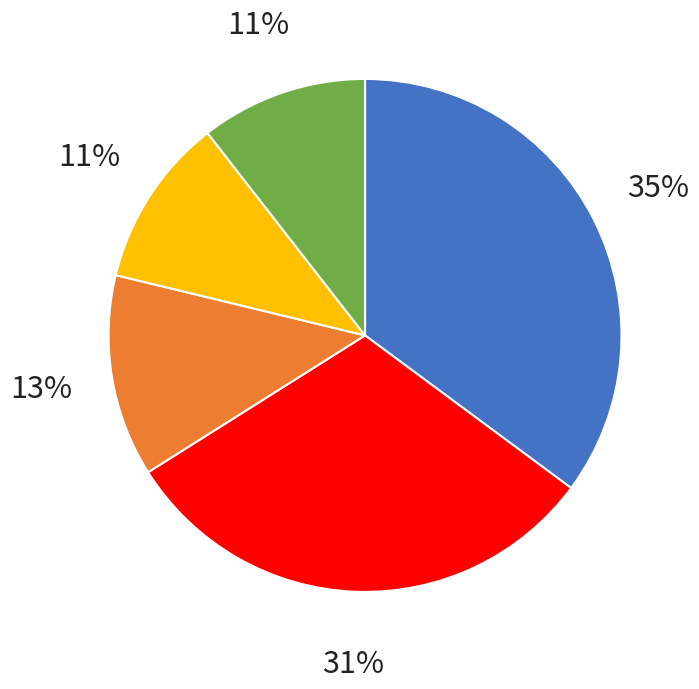

To the nearest percent, what is the average slice percentage?

20%